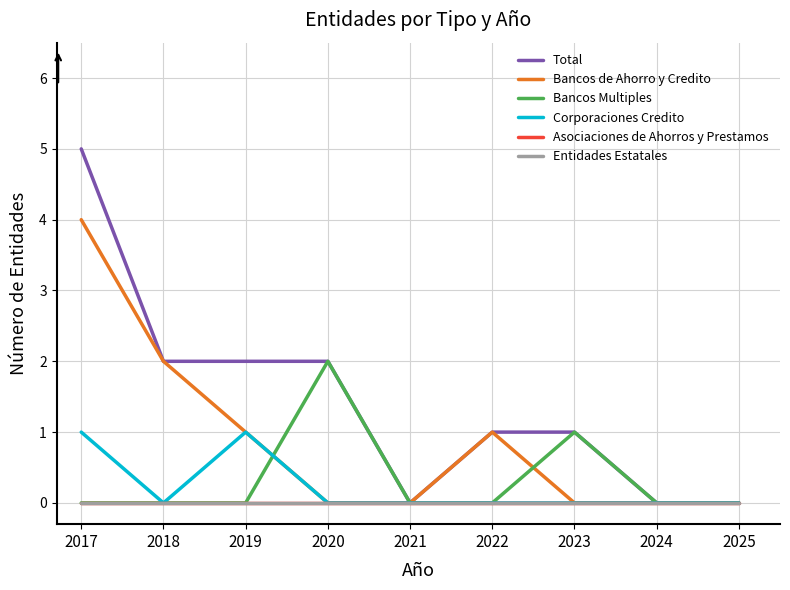

True or false: Total has more than 1 interior local peaks.

False